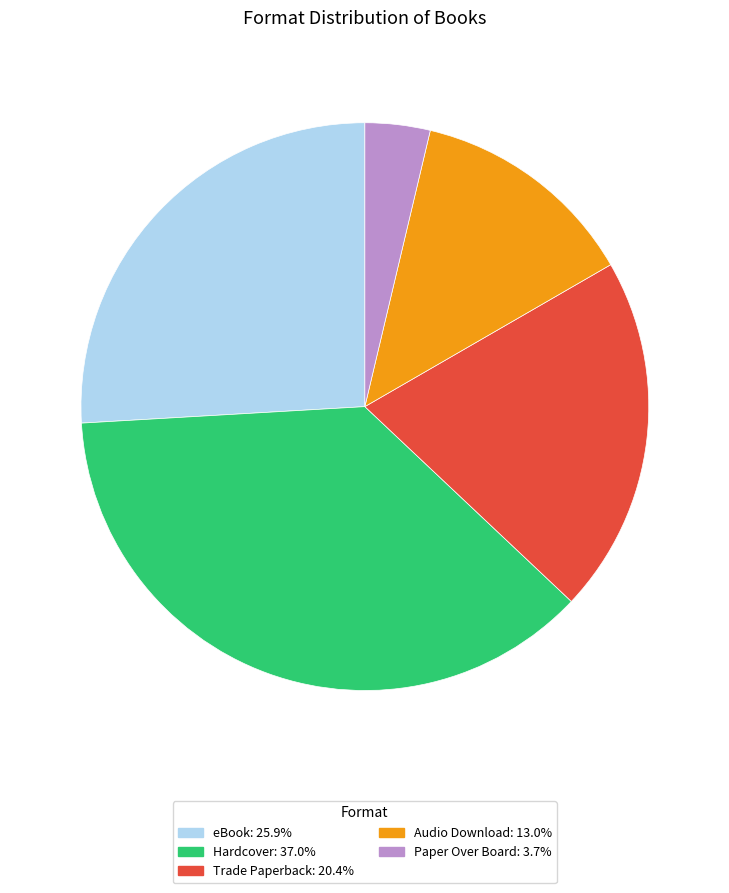

Which slice is the smallest?

Paper Over Board